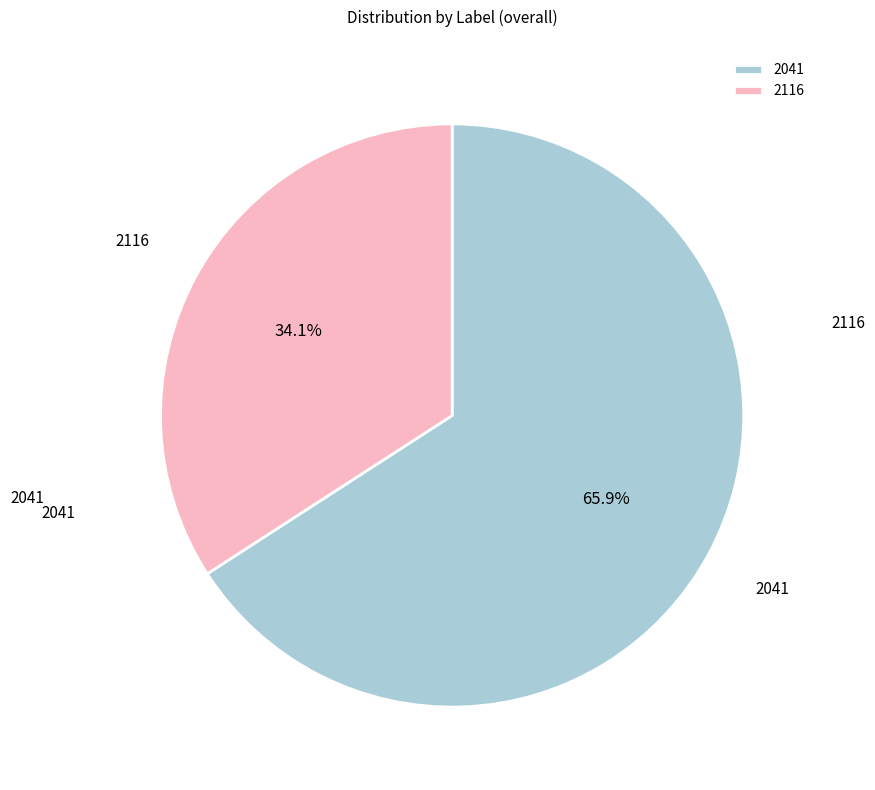

Rank the categories by value from highest to lowest.

2041, 2116